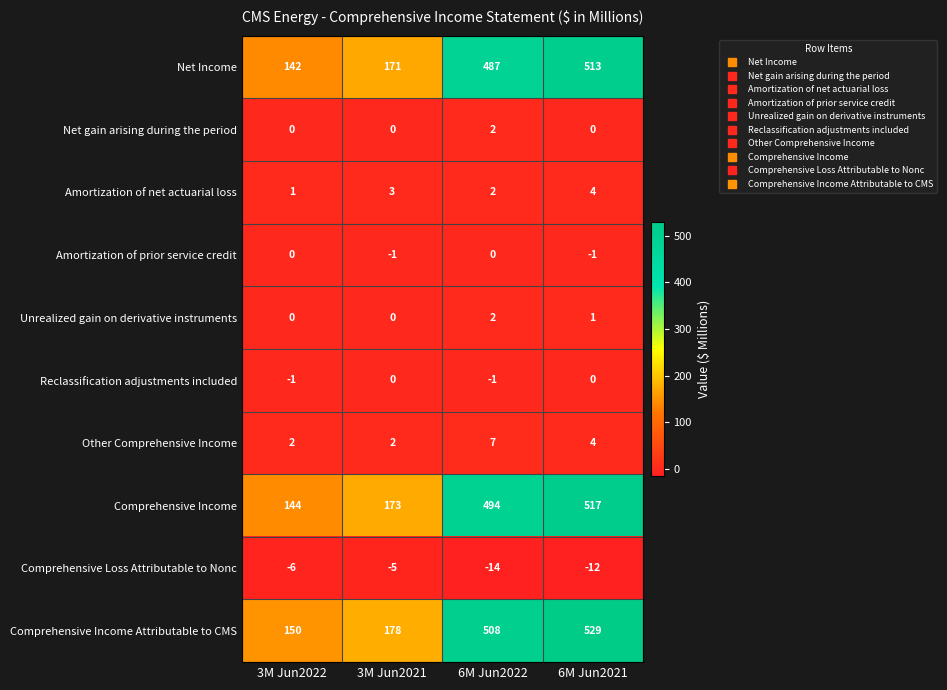

What is the difference between the highest and lowest values at 6M Jun2022?

522